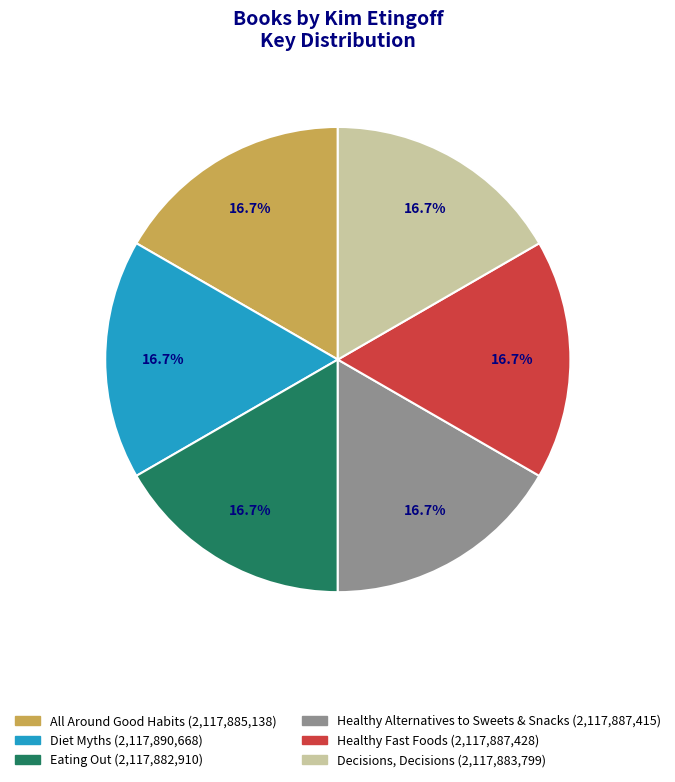

To the nearest percent, what is the average slice percentage?

17%